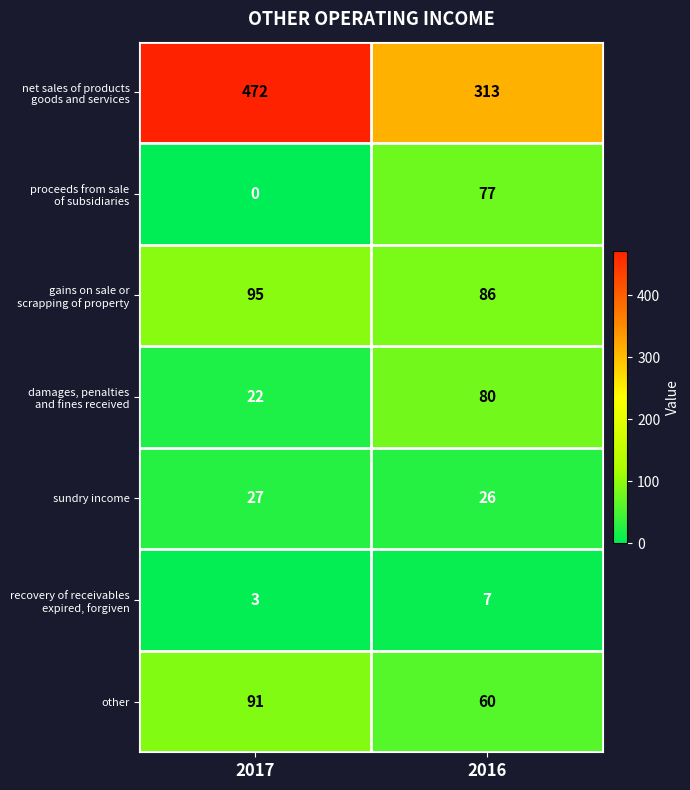

What is the total value across all series at 2016?

649